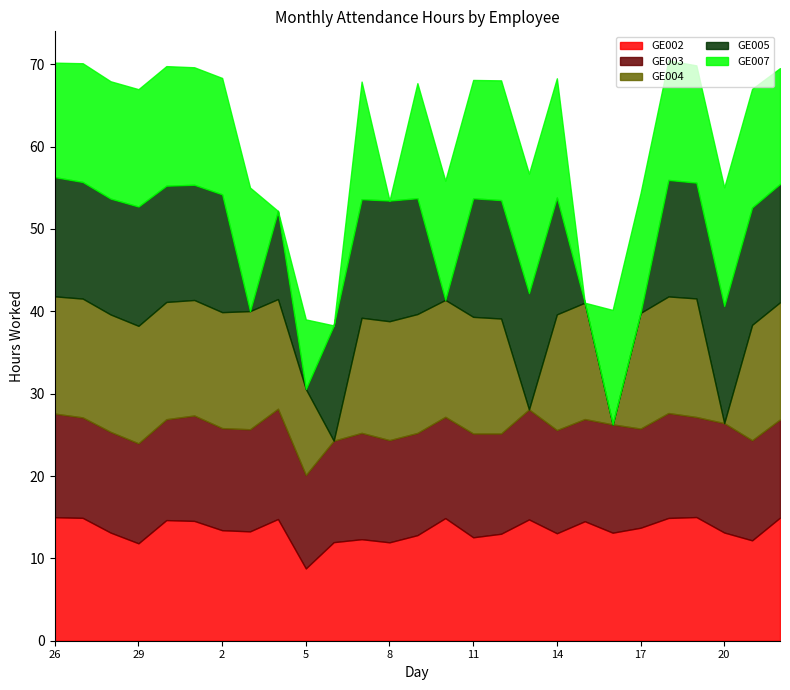

Which has a higher value, 1 or 6?

1